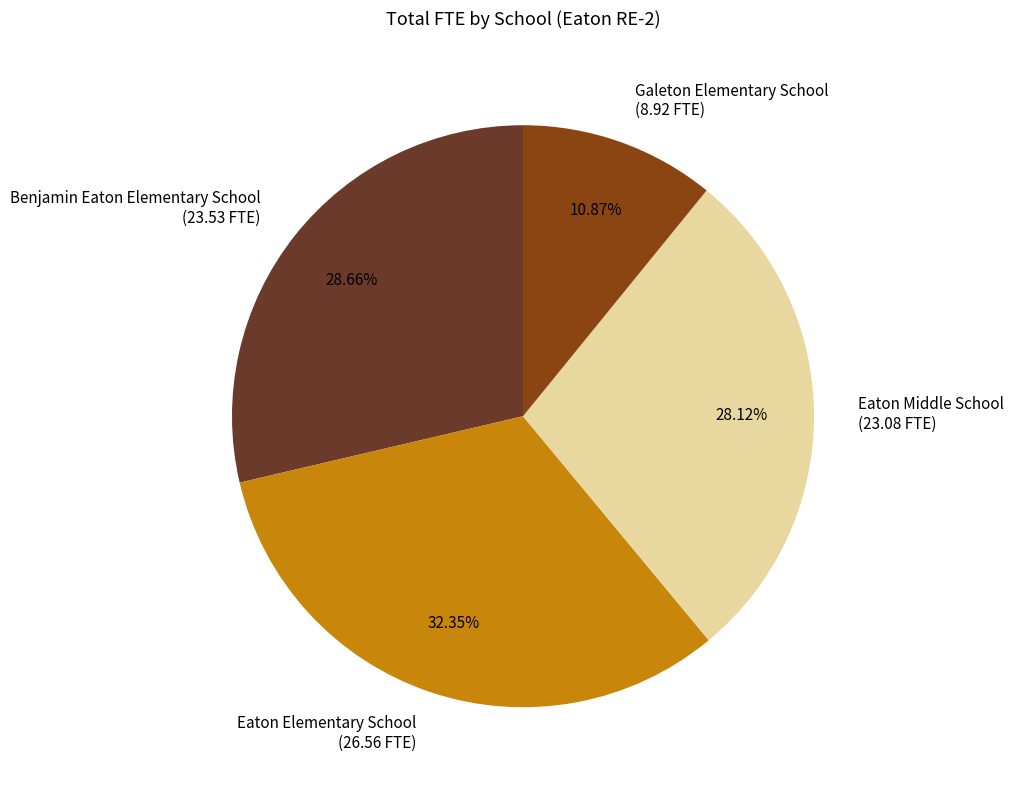

What is the largest slice in the pie chart?

Eaton Elementary School